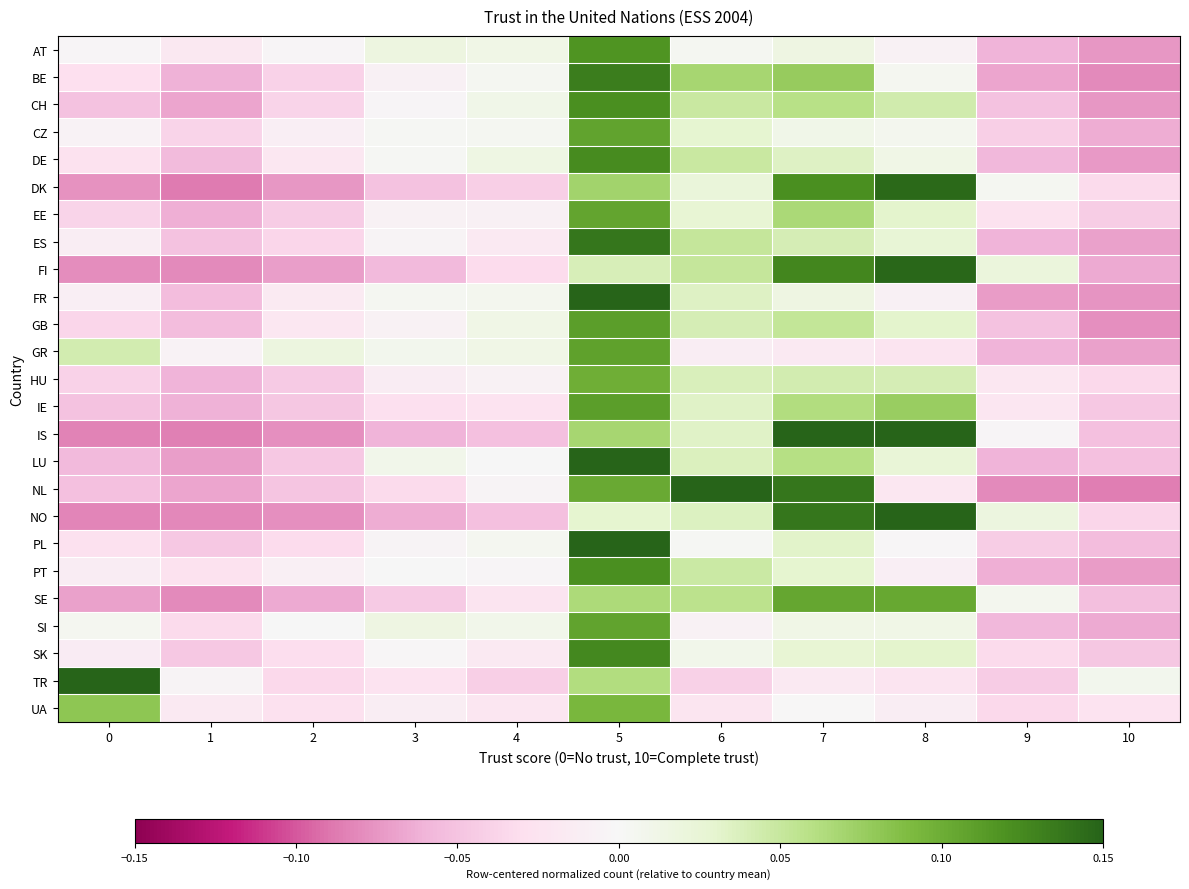

Reading left to right, list all the values displayed in this chart.

AT: 0=-0.0	1=-0.0	2=-0.0	3=0.0	4=0.0	5=0.1	6=0.0	7=0.0	8=-0.0	9=-0.1	10=-0.1
BE: 0=-0.0	1=-0.1	2=-0.0	3=-0.0	4=0.0	5=0.1	6=0.1	7=0.1	8=0.0	9=-0.1	10=-0.1
CH: 0=-0.1	1=-0.1	2=-0.0	3=-0.0	4=0.0	5=0.1	6=0.0	7=0.1	8=0.0	9=-0.1	10=-0.1
CZ: 0=-0.0	1=-0.0	2=-0.0	3=0.0	4=0.0	5=0.1	6=0.0	7=0.0	8=0.0	9=-0.0	10=-0.1
DE: 0=-0.0	1=-0.1	2=-0.0	3=0.0	4=0.0	5=0.1	6=0.0	7=0.0	8=0.0	9=-0.1	10=-0.1
DK: 0=-0.1	1=-0.1	2=-0.1	3=-0.1	4=-0.0	5=0.1	6=0.0	7=0.1	8=0.1	9=0.0	10=-0.0
EE: 0=-0.0	1=-0.1	2=-0.0	3=-0.0	4=-0.0	5=0.1	6=0.0	7=0.1	8=0.0	9=-0.0	10=-0.0
ES: 0=-0.0	1=-0.1	2=-0.0	3=-0.0	4=-0.0	5=0.1	6=0.1	7=0.0	8=0.0	9=-0.1	10=-0.1
FI: 0=-0.1	1=-0.1	2=-0.1	3=-0.1	4=-0.0	5=0.0	6=0.1	7=0.1	8=0.1	9=0.0	10=-0.1
FR: 0=-0.0	1=-0.1	2=-0.0	3=0.0	4=0.0	5=0.2	6=0.0	7=0.0	8=-0.0	9=-0.1	10=-0.1
GB: 0=-0.0	1=-0.1	2=-0.0	3=-0.0	4=0.0	5=0.1	6=0.0	7=0.1	8=0.0	9=-0.1	10=-0.1
GR: 0=0.0	1=-0.0	2=0.0	3=0.0	4=0.0	5=0.1	6=-0.0	7=-0.0	8=-0.0	9=-0.1	10=-0.1
HU: 0=-0.0	1=-0.1	2=-0.0	3=-0.0	4=-0.0	5=0.1	6=0.0	7=0.0	8=0.0	9=-0.0	10=-0.0
IE: 0=-0.1	1=-0.1	2=-0.0	3=-0.0	4=-0.0	5=0.1	6=0.0	7=0.1	8=0.1	9=-0.0	10=-0.0
IS: 0=-0.1	1=-0.1	2=-0.1	3=-0.1	4=-0.1	5=0.1	6=0.0	7=0.2	8=0.2	9=-0.0	10=-0.1
LU: 0=-0.1	1=-0.1	2=-0.0	3=0.0	4=0.0	5=0.2	6=0.0	7=0.1	8=0.0	9=-0.1	10=-0.1
NL: 0=-0.1	1=-0.1	2=-0.0	3=-0.0	4=-0.0	5=0.1	6=0.2	7=0.1	8=-0.0	9=-0.1	10=-0.1
NO: 0=-0.1	1=-0.1	2=-0.1	3=-0.1	4=-0.1	5=0.0	6=0.0	7=0.1	8=0.2	9=0.0	10=-0.0
PL: 0=-0.0	1=-0.0	2=-0.0	3=-0.0	4=0.0	5=0.2	6=0.0	7=0.0	8=-0.0	9=-0.0	10=-0.1
PT: 0=-0.0	1=-0.0	2=-0.0	3=0.0	4=-0.0	5=0.1	6=0.0	7=0.0	8=-0.0	9=-0.1	10=-0.1
SE: 0=-0.1	1=-0.1	2=-0.1	3=-0.0	4=-0.0	5=0.1	6=0.1	7=0.1	8=0.1	9=0.0	10=-0.1
SI: 0=0.0	1=-0.0	2=0.0	3=0.0	4=0.0	5=0.1	6=-0.0	7=0.0	8=0.0	9=-0.1	10=-0.1
SK: 0=-0.0	1=-0.0	2=-0.0	3=-0.0	4=-0.0	5=0.1	6=0.0	7=0.0	8=0.0	9=-0.0	10=-0.0
TR: 0=0.2	1=-0.0	2=-0.0	3=-0.0	4=-0.0	5=0.1	6=-0.0	7=-0.0	8=-0.0	9=-0.0	10=0.0
UA: 0=0.1	1=-0.0	2=-0.0	3=-0.0	4=-0.0	5=0.1	6=-0.0	7=-0.0	8=-0.0	9=-0.0	10=-0.0